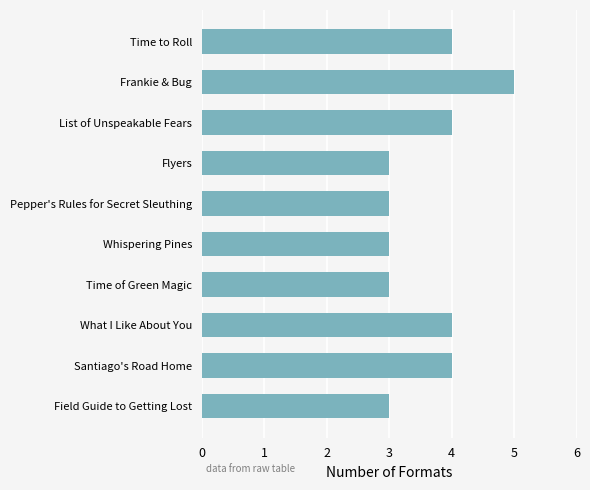

What is the label of the 7th bar from the top?

Time of Green Magic